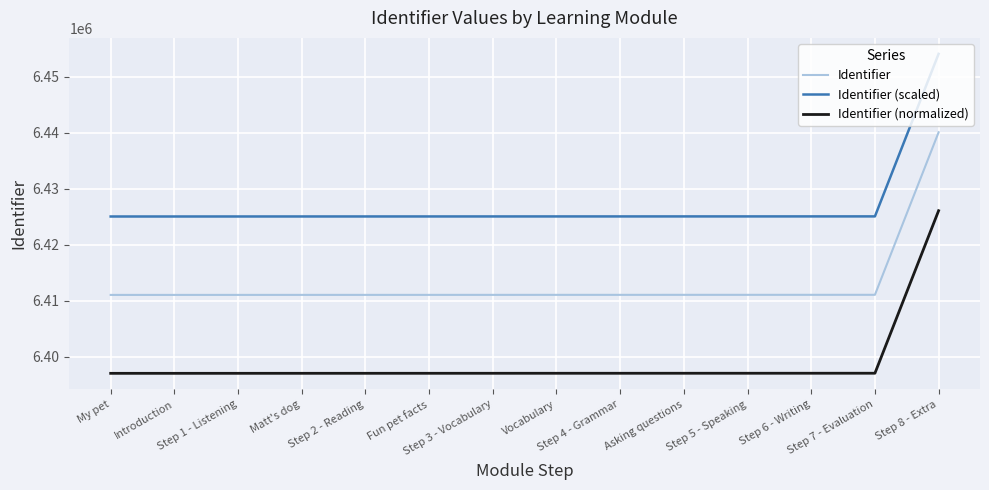

What is the difference between the maximum and minimum values in the Identifier (scaled) series?

29034